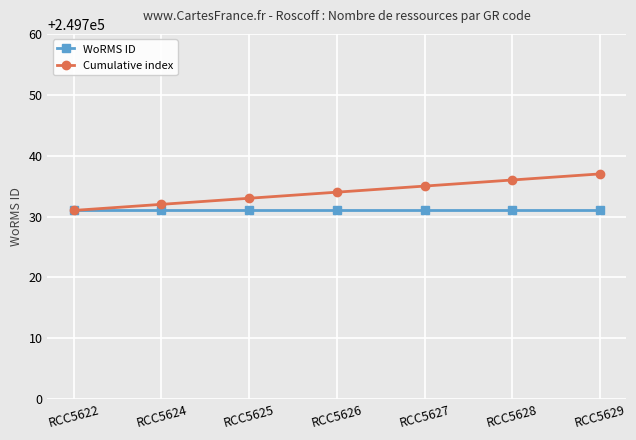

Rank the series by their maximum value, from lowest to highest.

WoRMS ID, Cumulative index